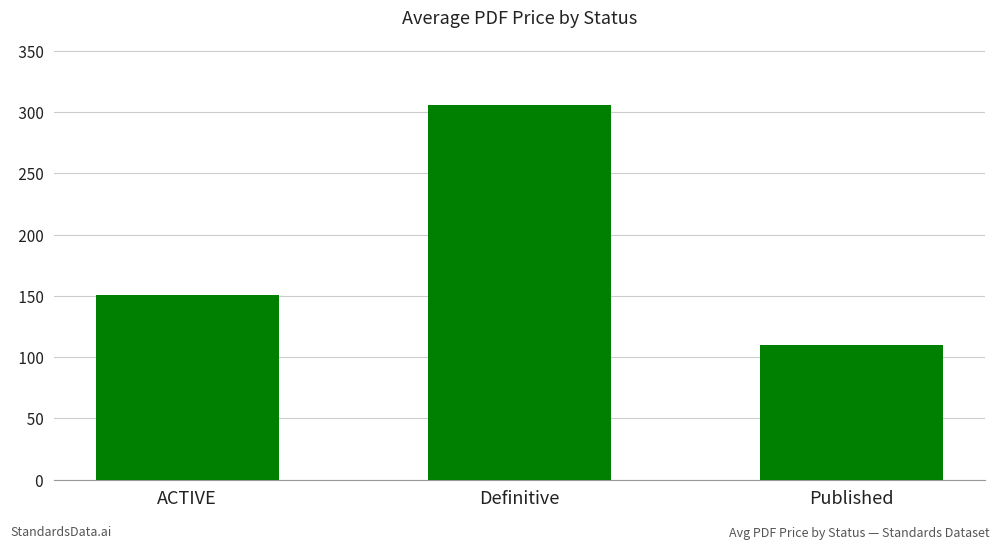

Which category has the lowest value across all series?

Published